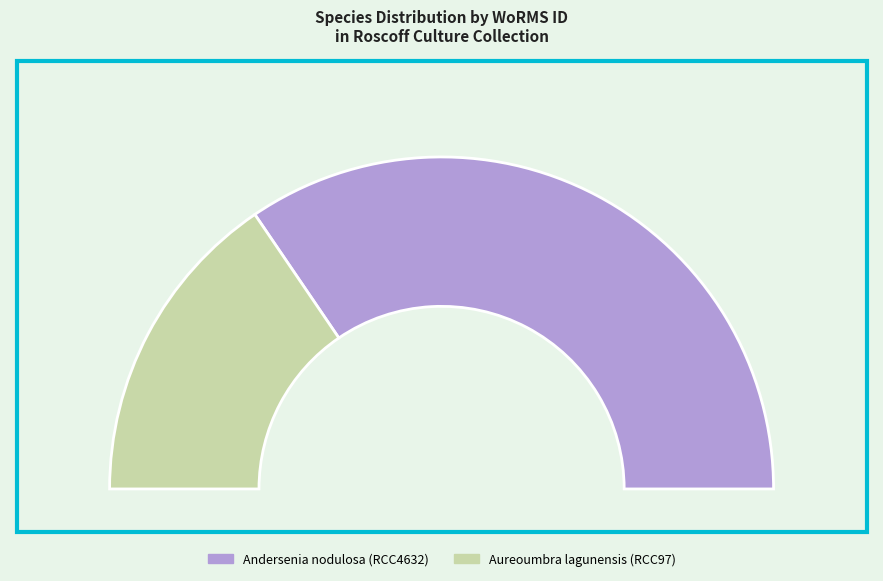

Is it true that Aureoumbra lagunensis (RCC97) is 31% of the pie?

True